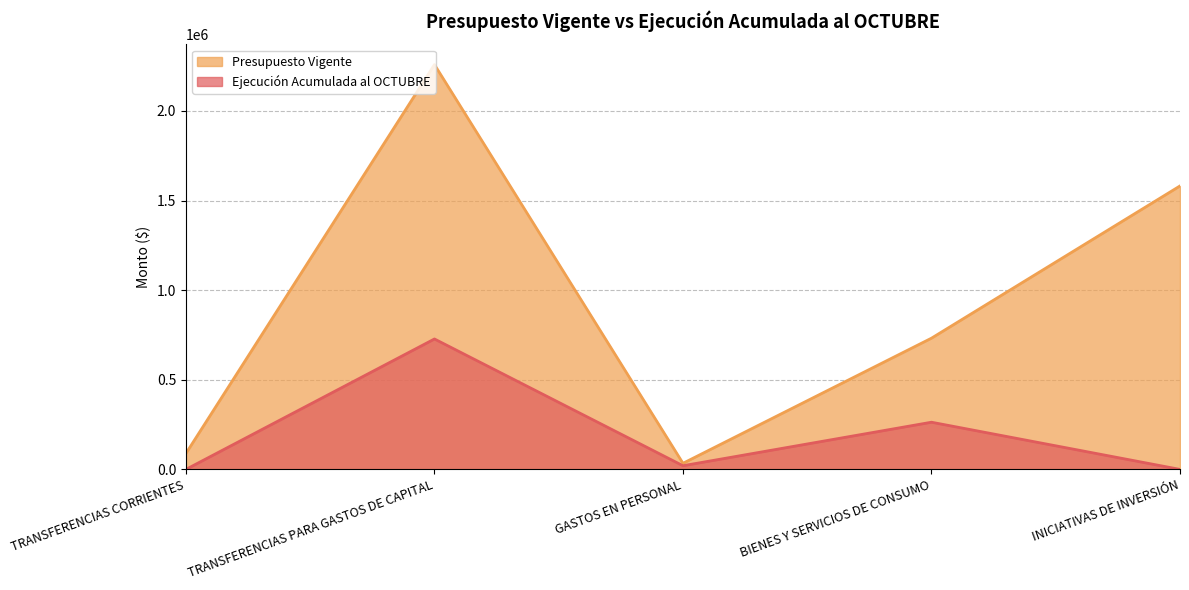

What is the label of the 5th point from the right?

TRANSFERENCIAS CORRIENTES